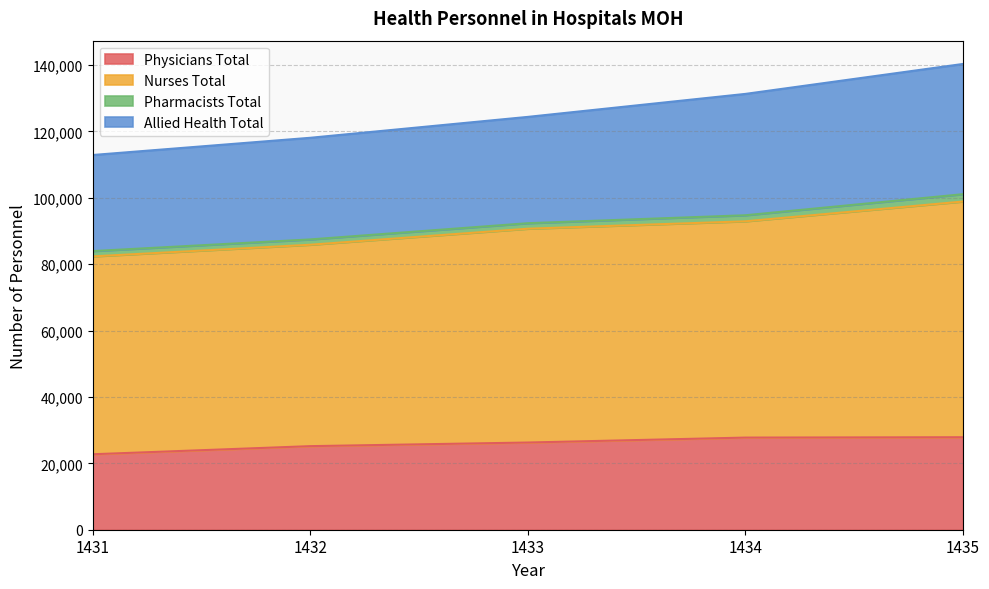

At how many categories does at least one series exceed 49794?

5